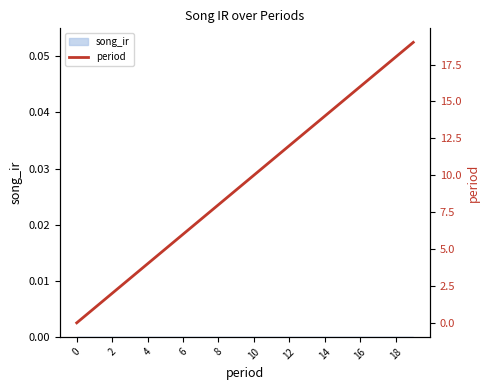

True or false: the data has more than 2 interior local peaks.

False